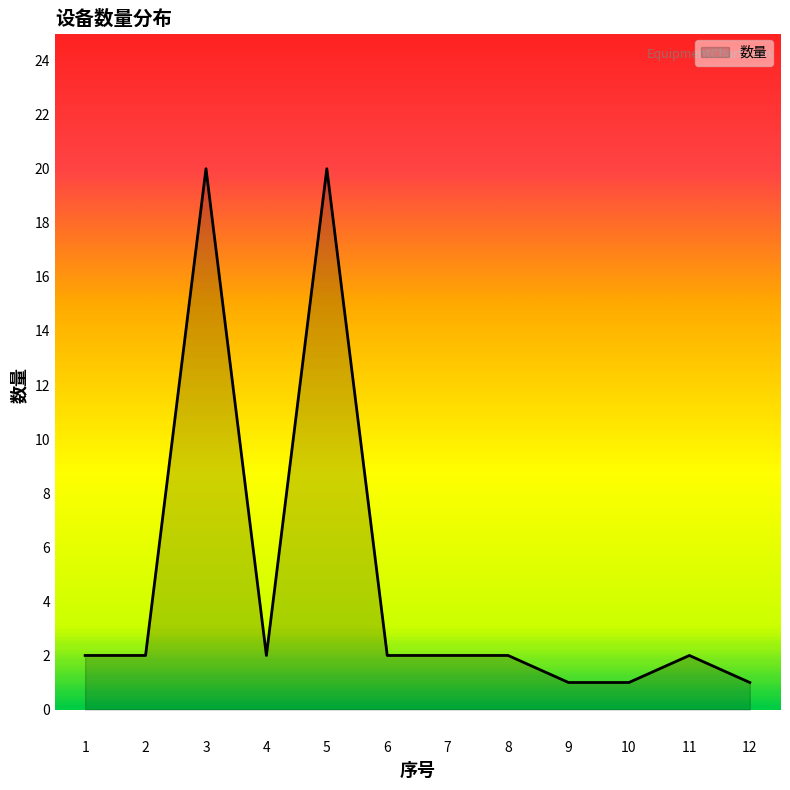

The value at 12 is 1. True or false?

True